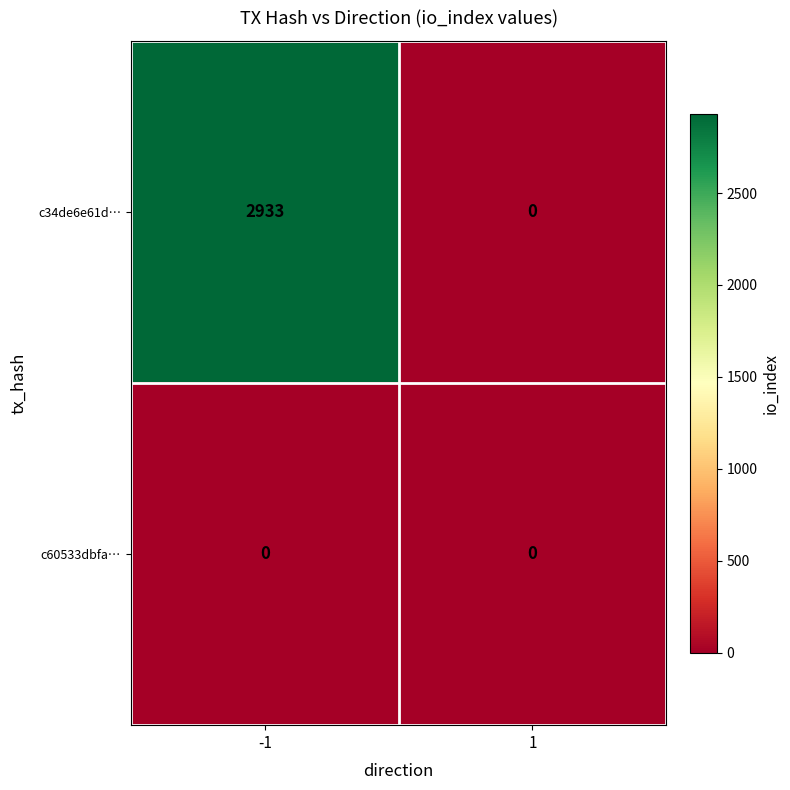

Reading right to left, what are all the values shown in this chart?

c34de6e61d…: 0	2933
c60533dbfa…: 0	0